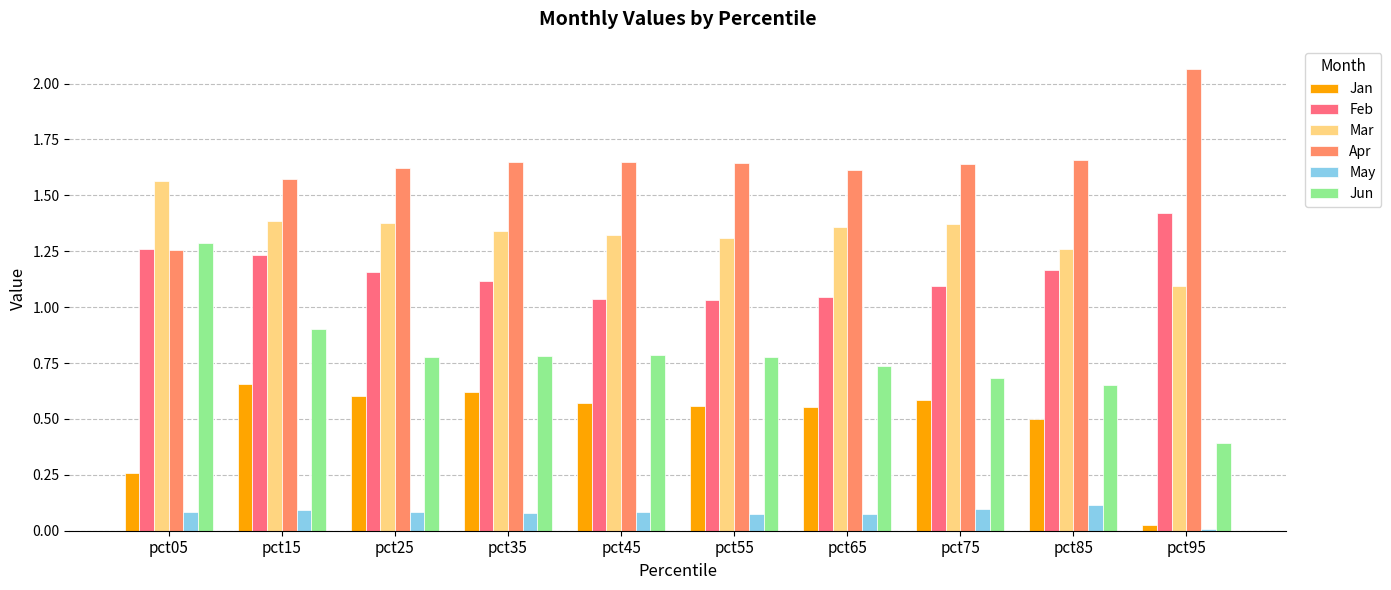

What is the difference between the Jun values at pct95 and pct25?

0.4